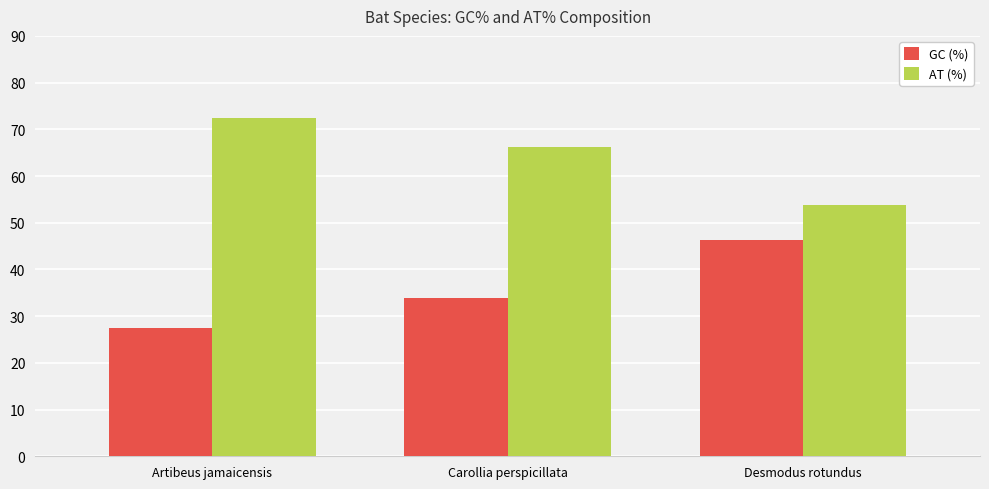

List the labels in order of AT (%) value, largest first.

Artibeus jamaicensis, Carollia perspicillata, Desmodus rotundus